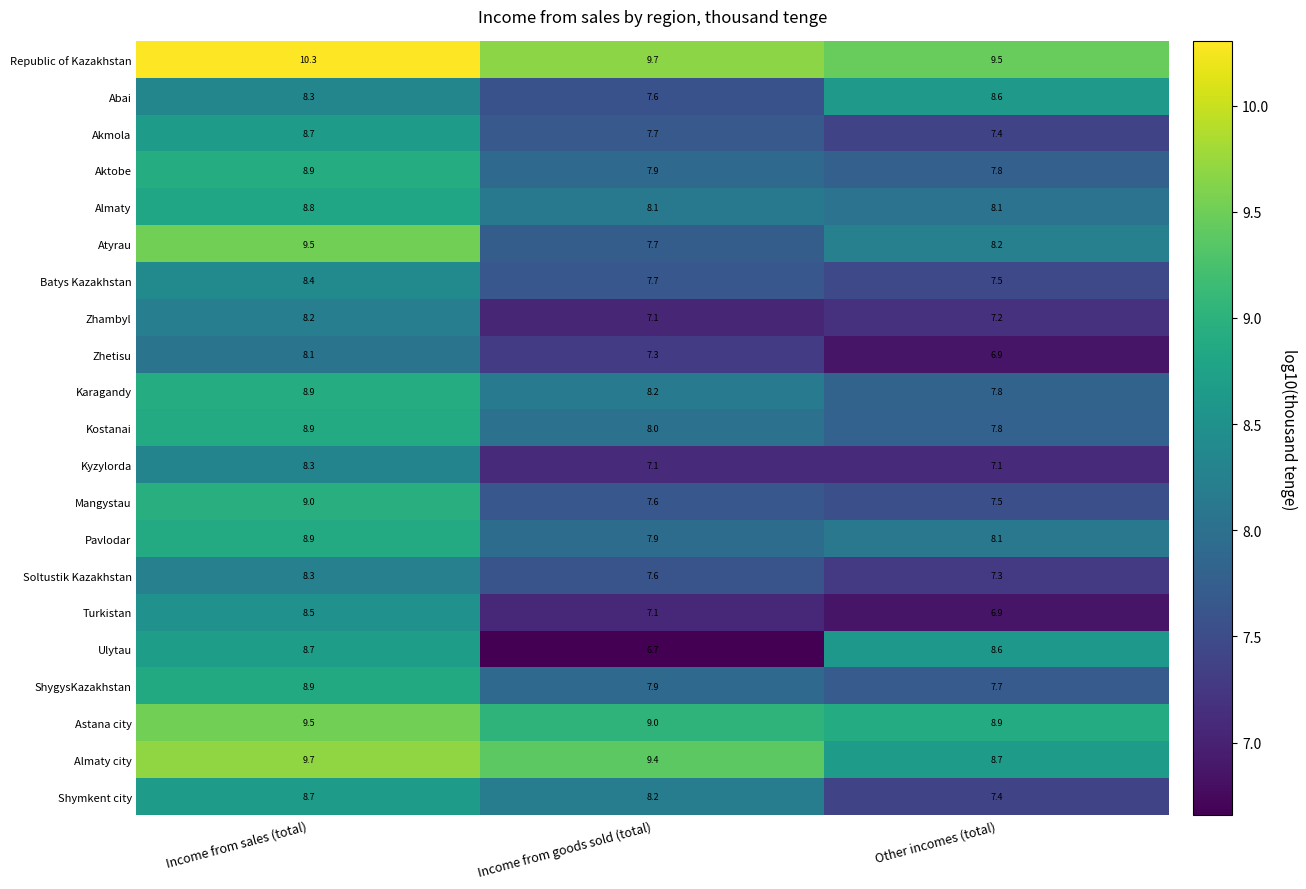

True or false: Pavlodar has a value of 11.1 at Other incomes (total).

False